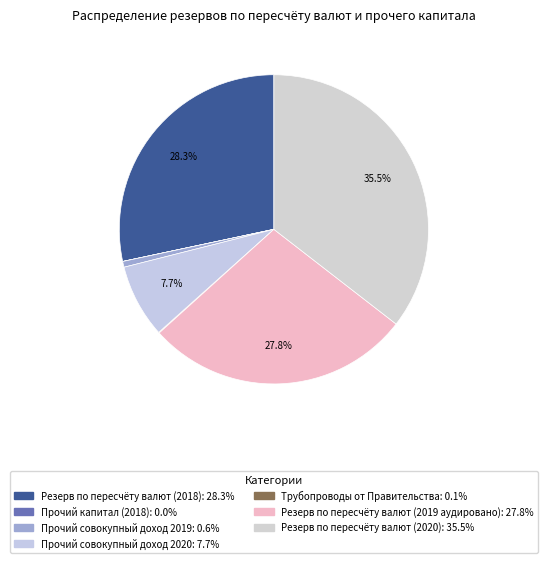

What is the smallest slice in the pie chart?

Прочий капитал (2018)